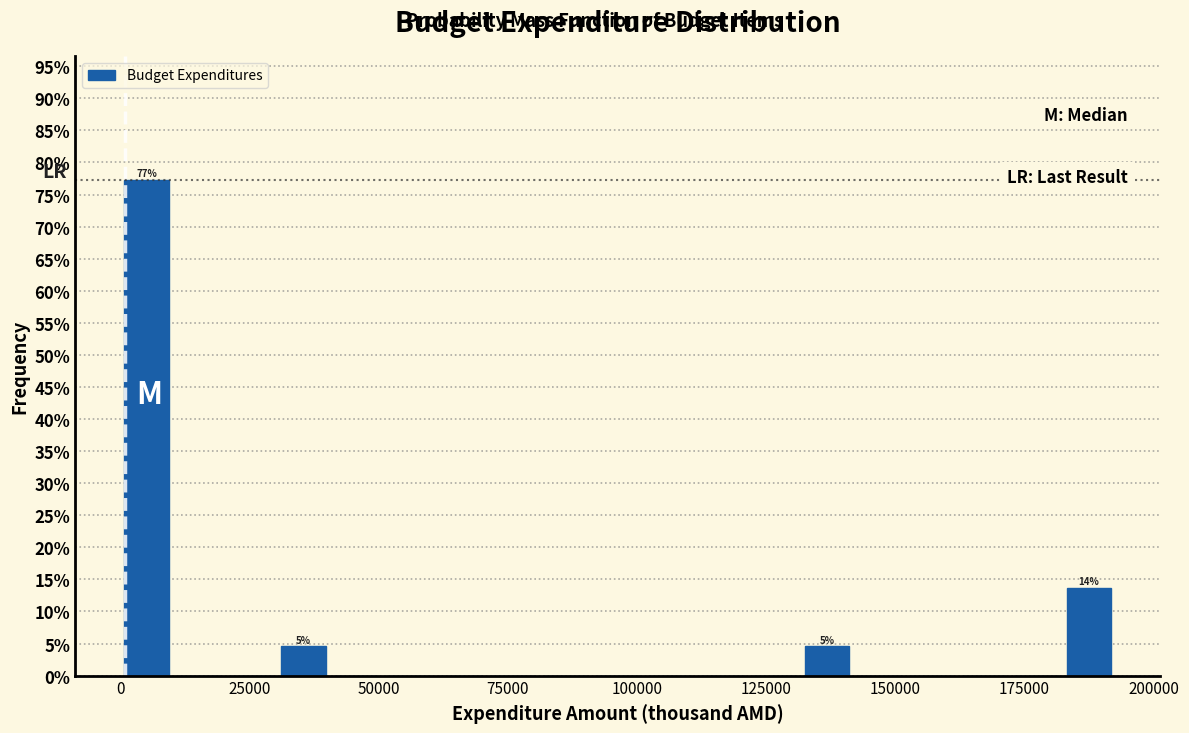

Read against the x-axis, roughly where is the centre of the tallest bar?

5000